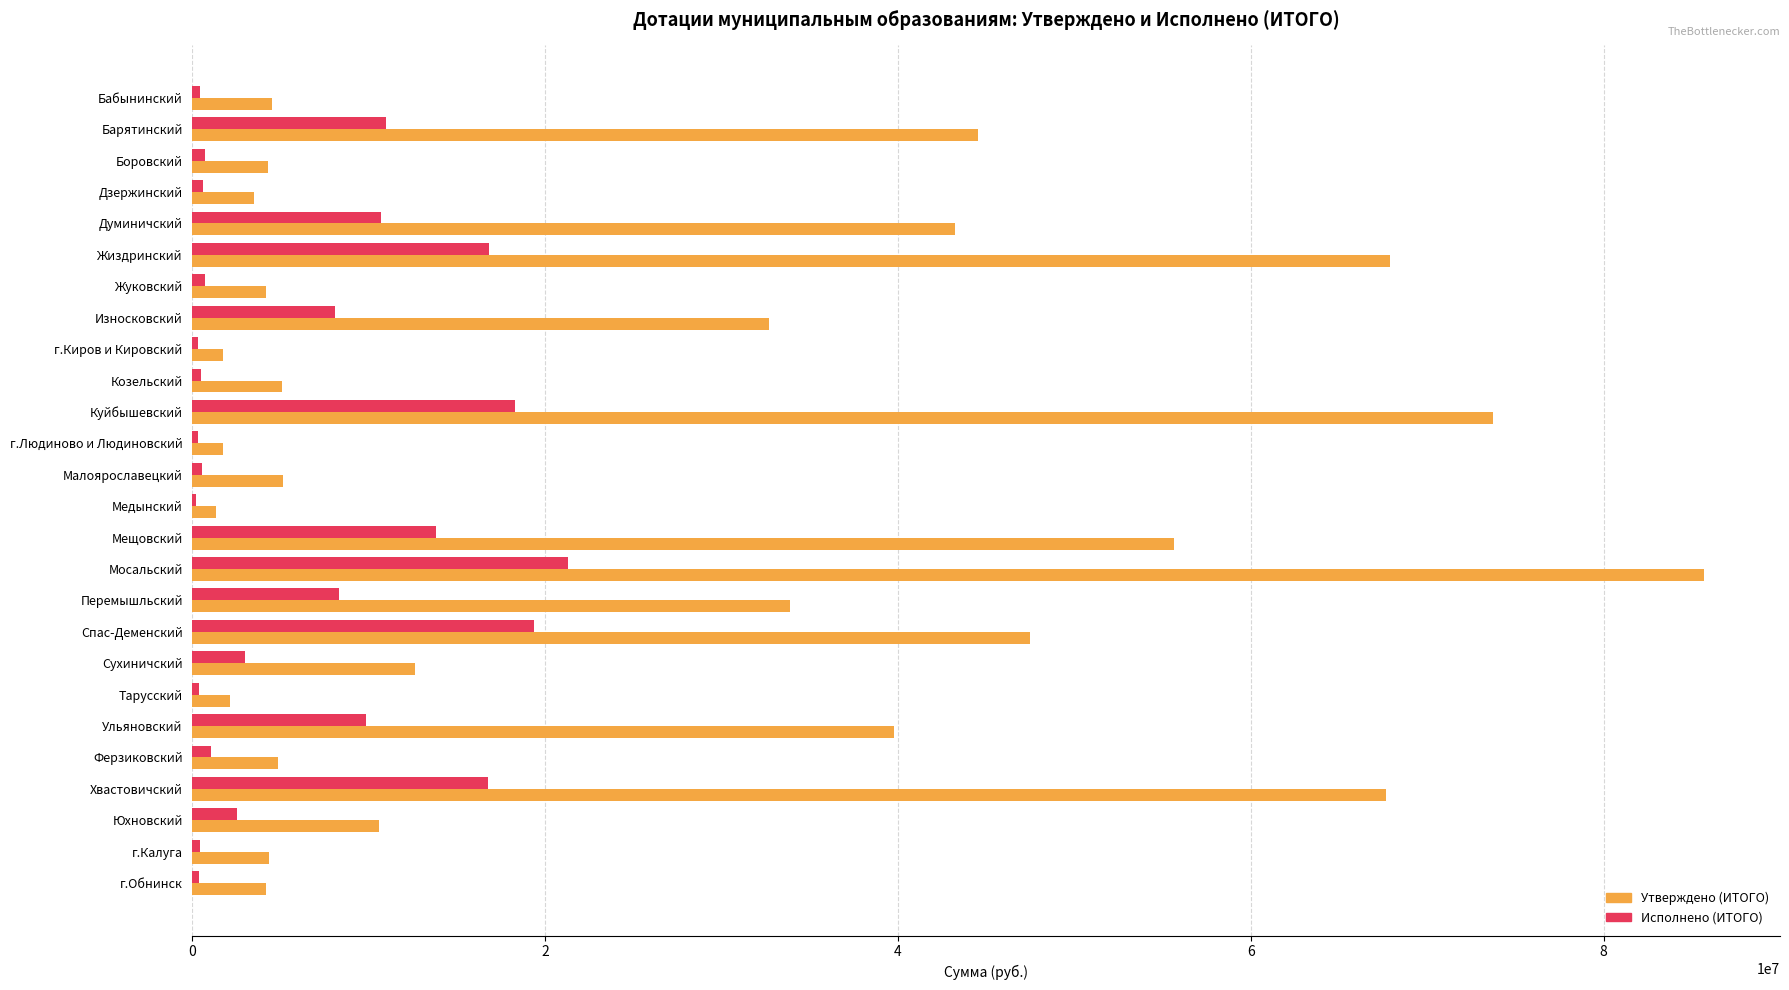

What is the sum of all Утверждено (ИТОГО) values?

662289998.0